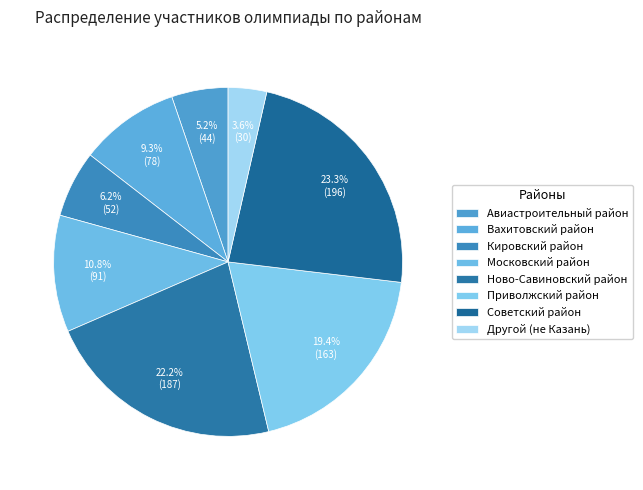

Rank the categories by value from highest to lowest.

Советский район, Ново-Савиновский район, Приволжский район, Московский район, Вахитовский район, Кировский район, Авиастроительный район, Другой (не Казань)